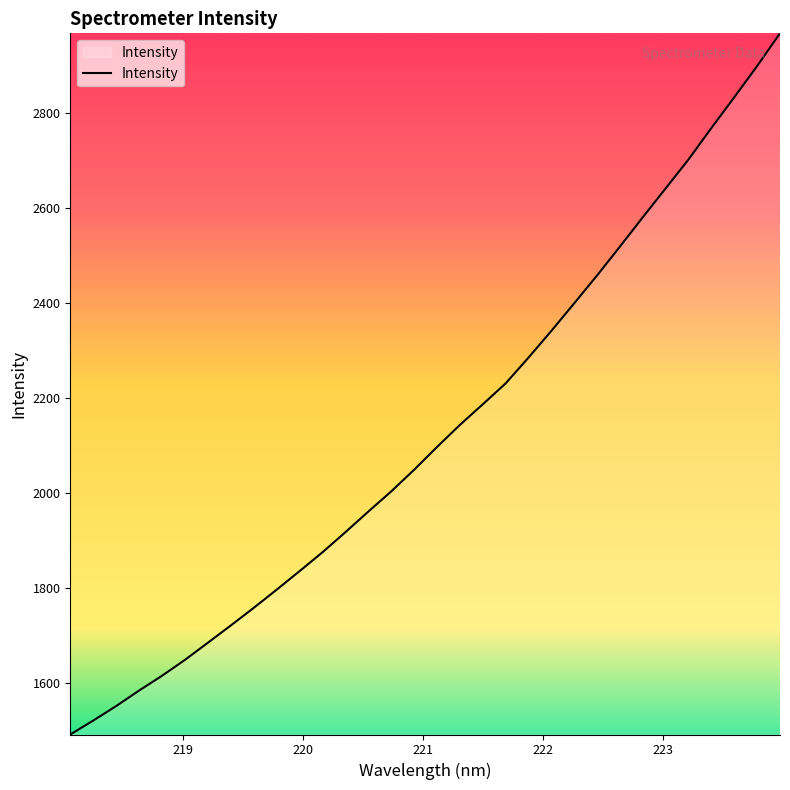

What is the difference between the maximum and minimum values?

1476.9